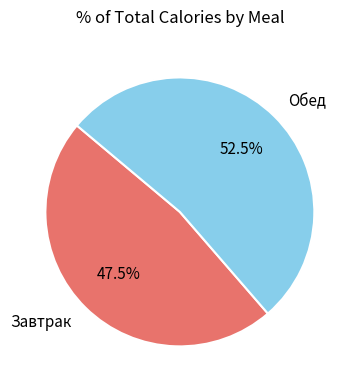

Do Завтрак and Обед together represent more than half of the pie?

Yes